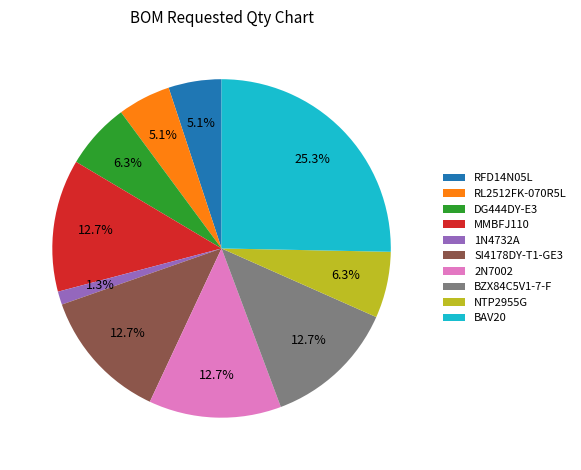

How many segments does this pie chart have?

10